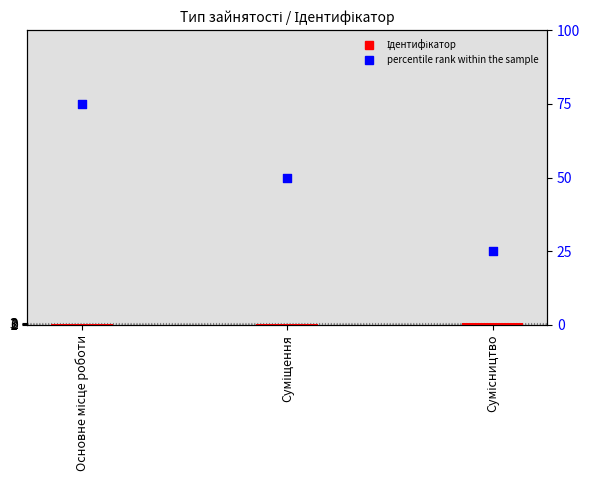

Is the value of Ідентифікатор at Сумісництво greater than the value of percentile rank within the sample at Сумісництво?

No